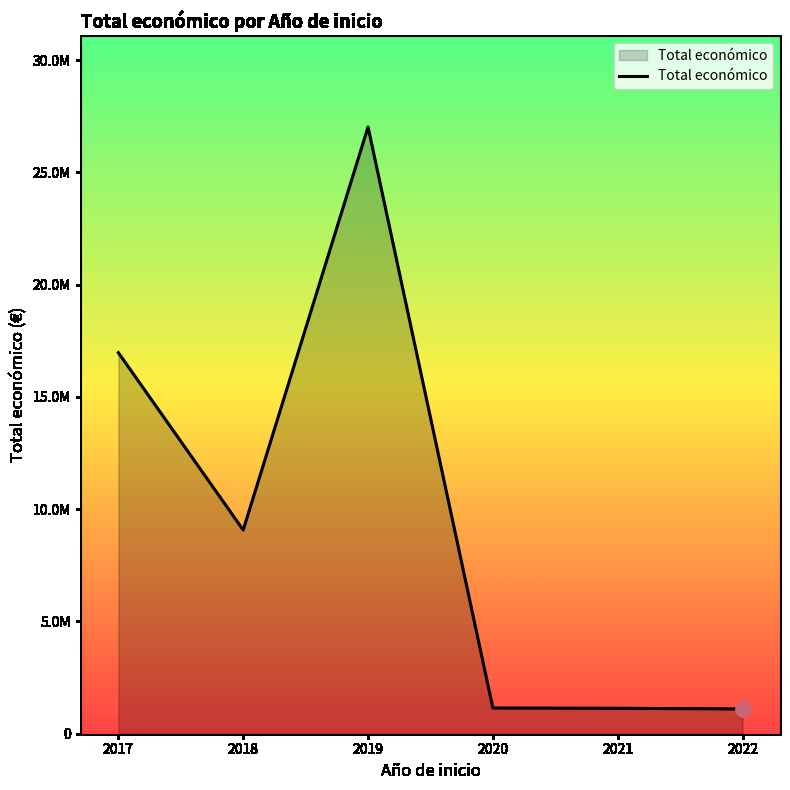

What is the ratio of the value at 2018 to the value at 2022?

8.2